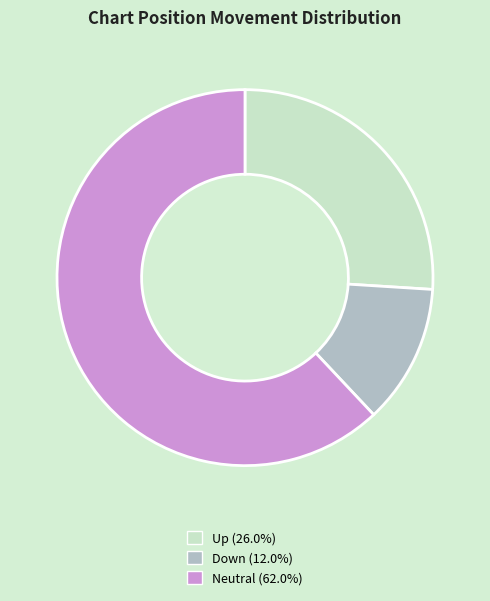

Does any single category account for the majority?

Yes